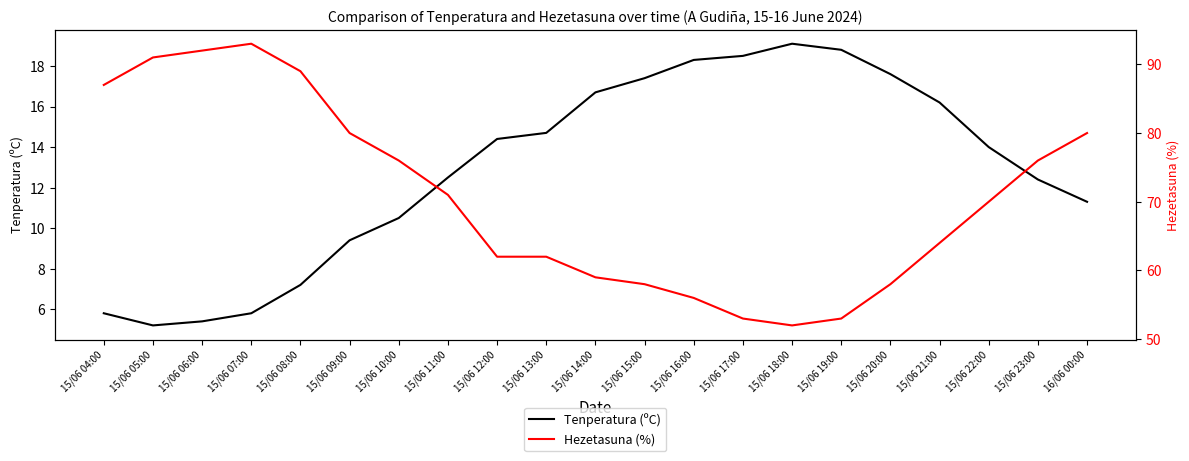

In Tenperatura (ºC), how many points are lower than both neighbors (excluding endpoints)?

1